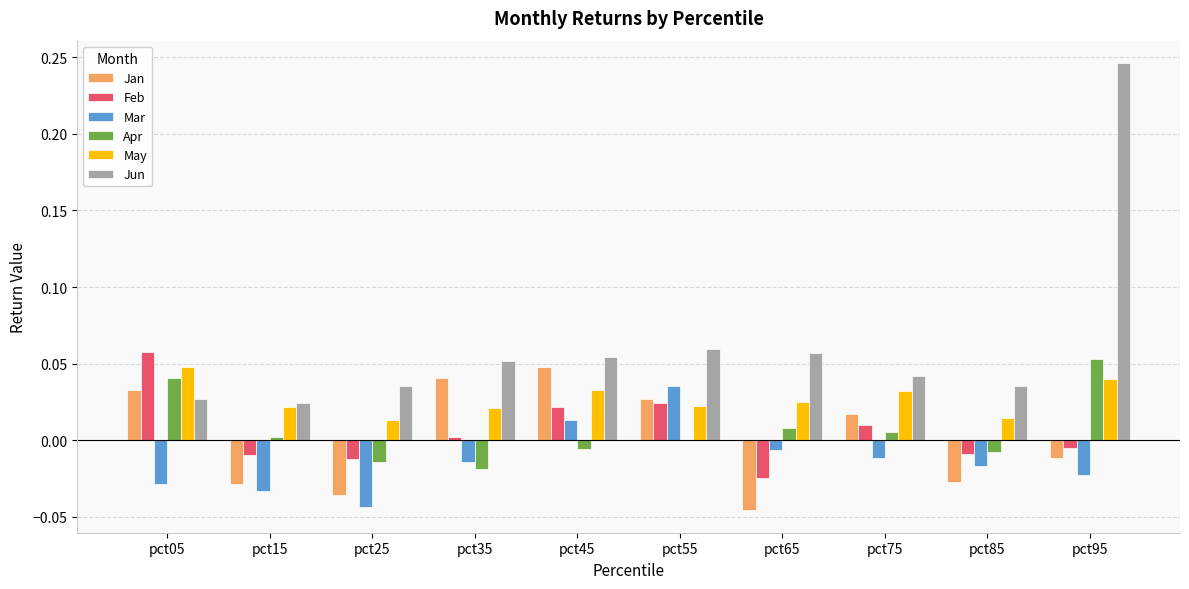

Which category has the highest value in the Apr series?

pct95